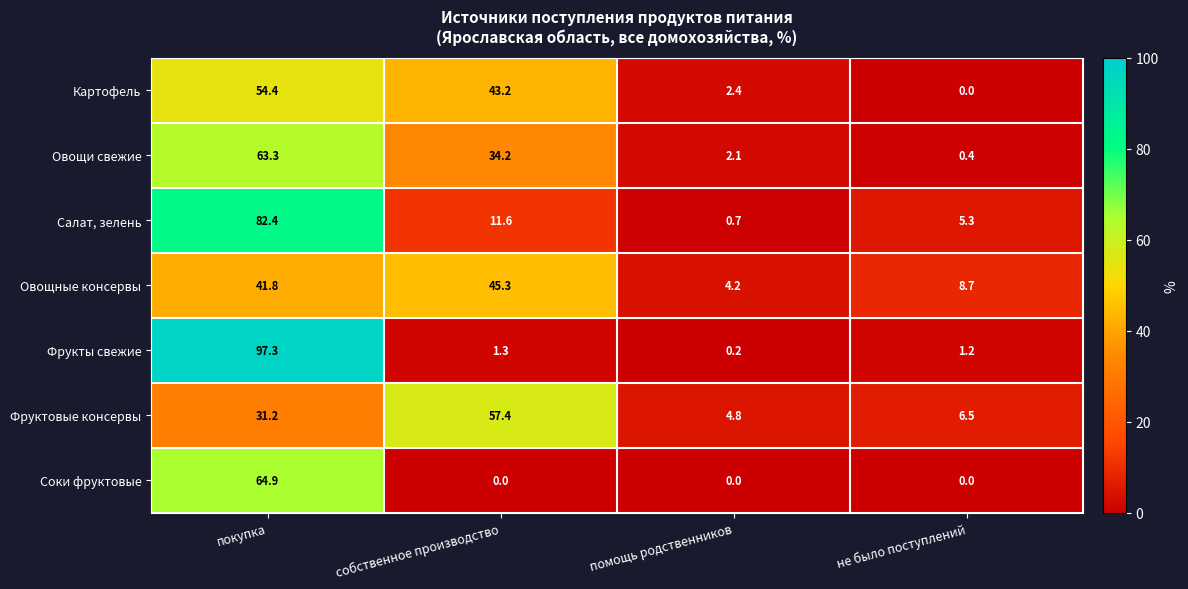

What is the total value across all series at собственное производство?

193.0